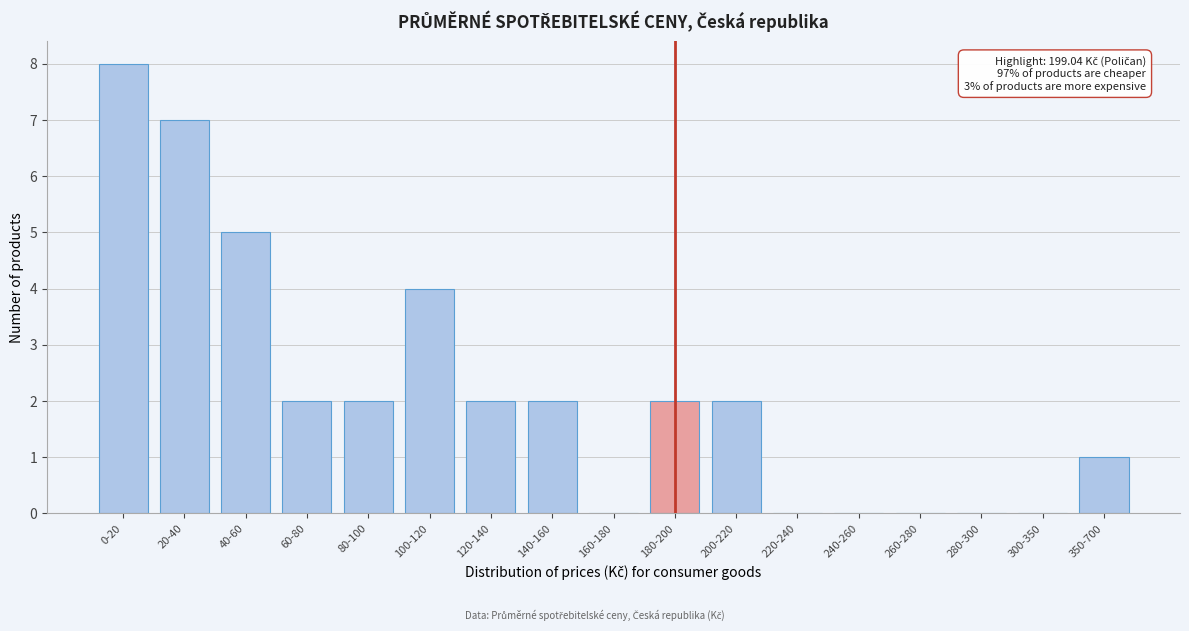

Reading right to left, list all the values displayed in this chart.

350-700=1	300-350=0	280-300=0	260-280=0	240-260=0	220-240=0	200-220=2	180-200=2	160-180=0	140-160=2	120-140=2	100-120=4	80-100=2	60-80=2	40-60=5	20-40=7	0-20=8